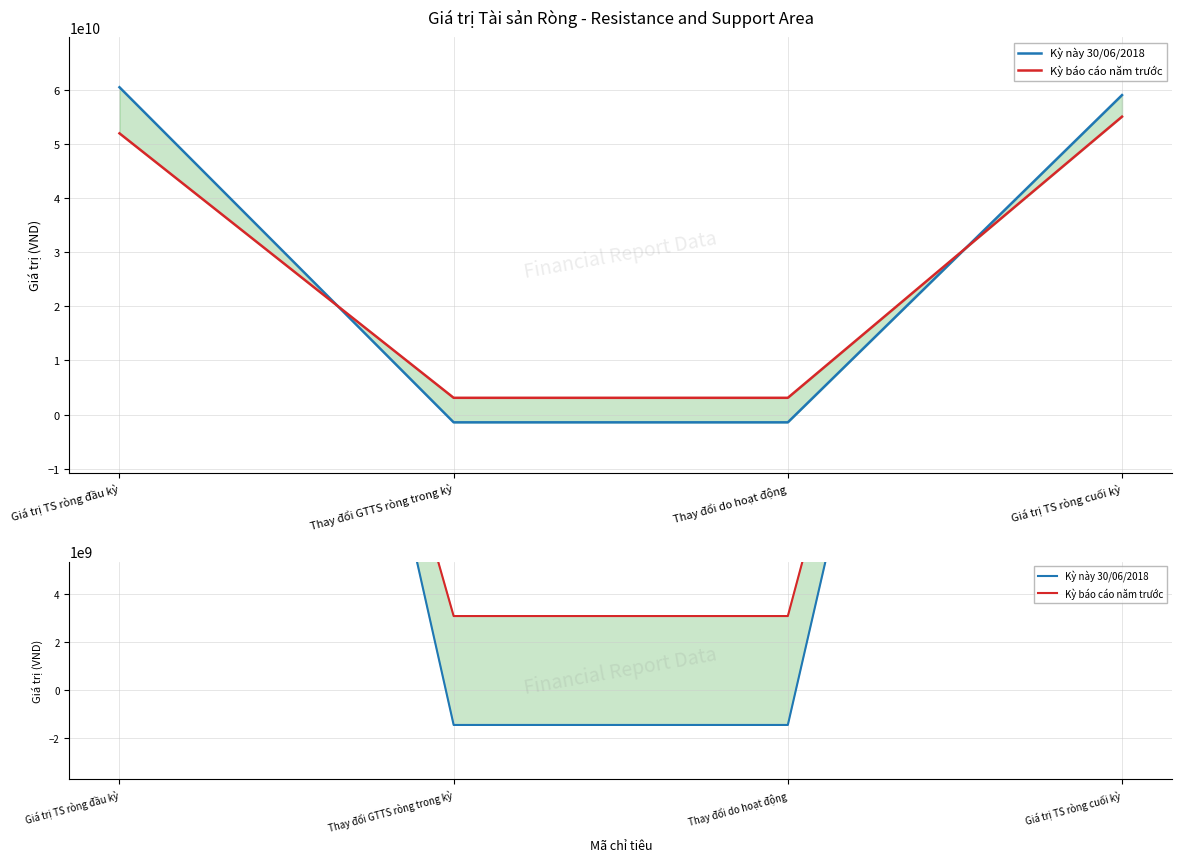

How many times do Kỳ này 30/06/2018 and Kỳ báo cáo năm trước cross each other?

2